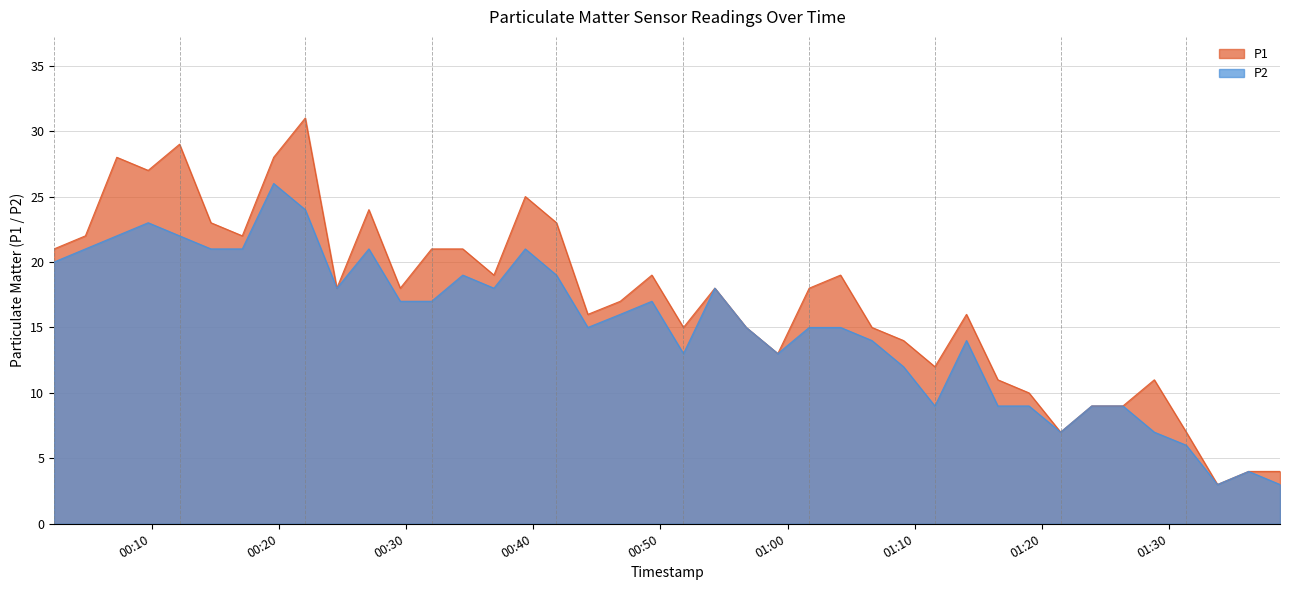

What is the label of the 28th point from the right?

2023-10-13T00:32:01